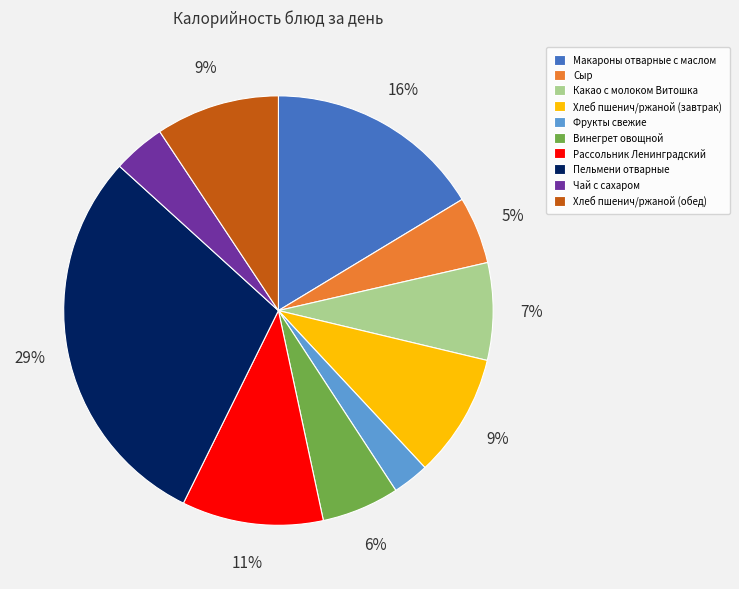

Do Винегрет овощной and Пельмени отварные together represent more than half of the pie?

No